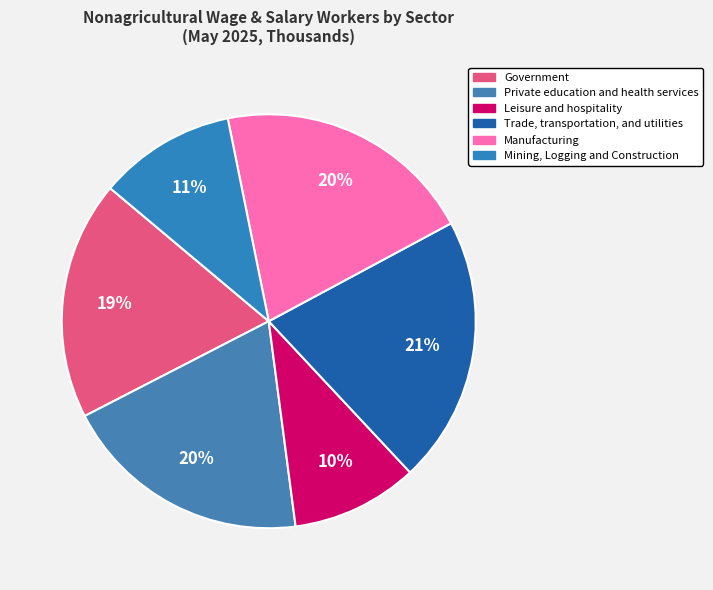

How many slices are in this pie chart?

6